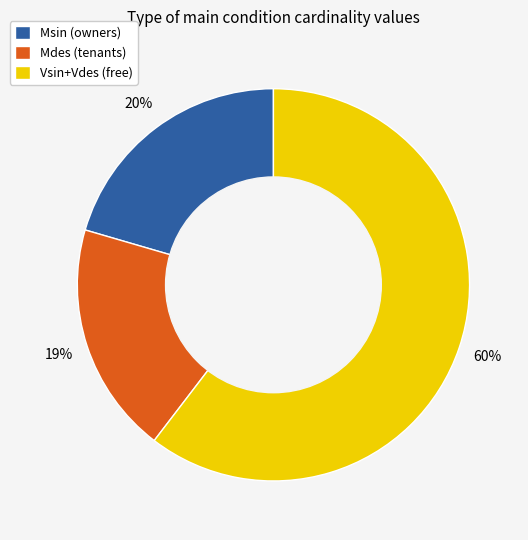

How many slices are in this pie chart?

3